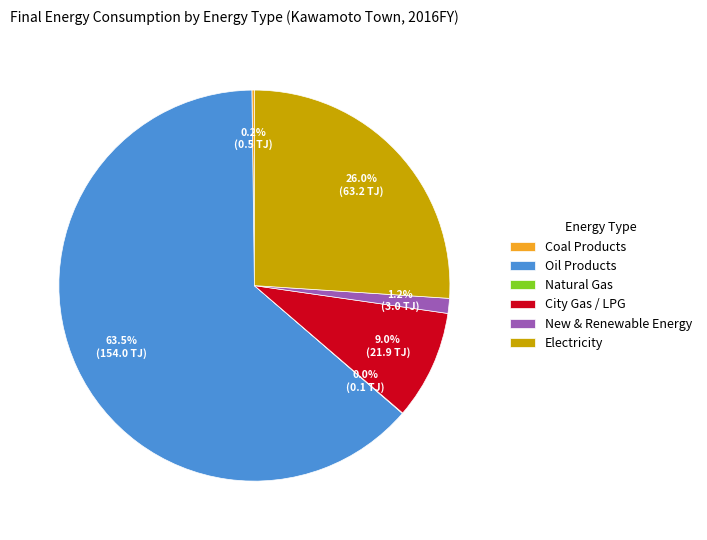

Which category accounts for the majority?

Oil Products